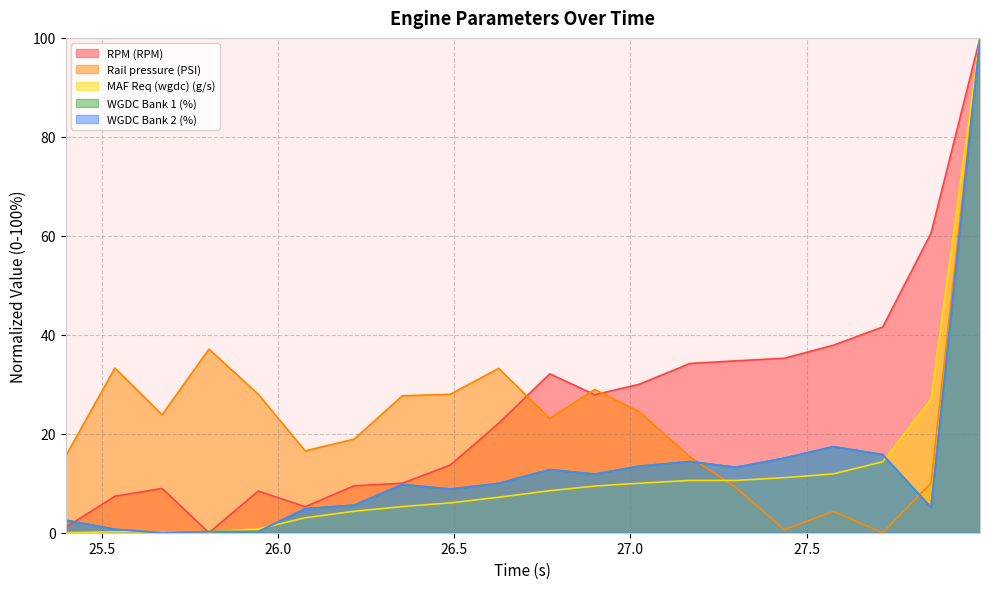

What is the approximate value of WGDC Bank 1 (%) at 26.489?

8.8